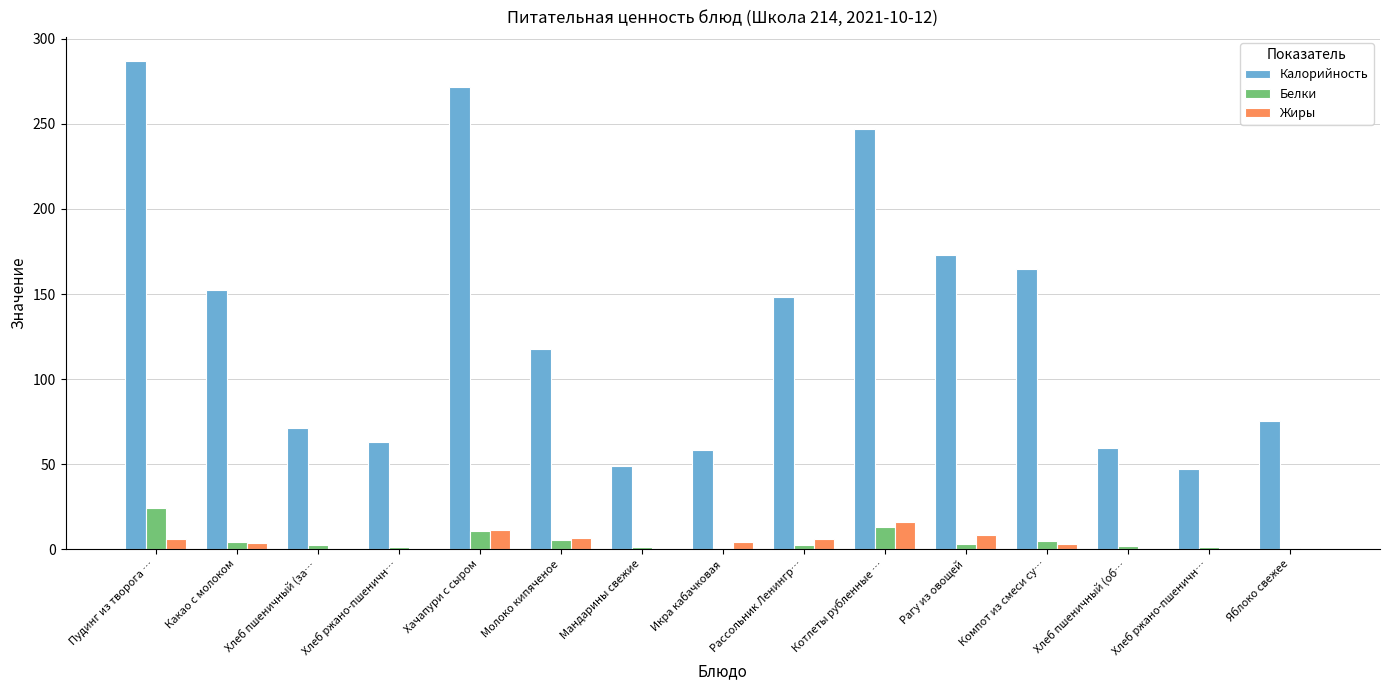

Reading left to right, transcribe all the data shown in this chart.

Калорийность: 286.9	152.6	71.2	62.8	271.9	117.6	49.0	58.4	148.1	246.8	173.2	164.7	59.3	47.1	75.5
Белки: 24.2	4.1	2.3	1.3	10.9	5.6	1.1	0.7	2.6	13.1	3.0	4.5	1.9	1.0	0.7
Жиры: 6.1	3.7	0.3	0.2	11.3	6.4	0.3	4.2	6.2	16.0	8.4	2.8	0.2	0.1	0.7